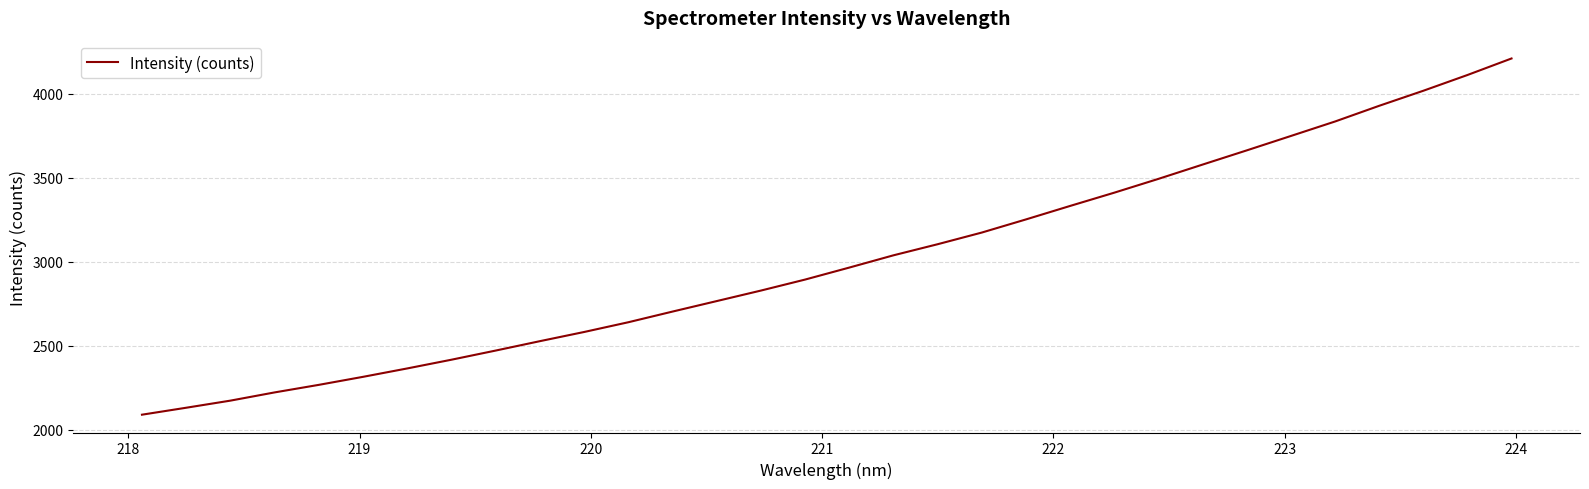

What is the maximum value shown in the chart?

4211.3